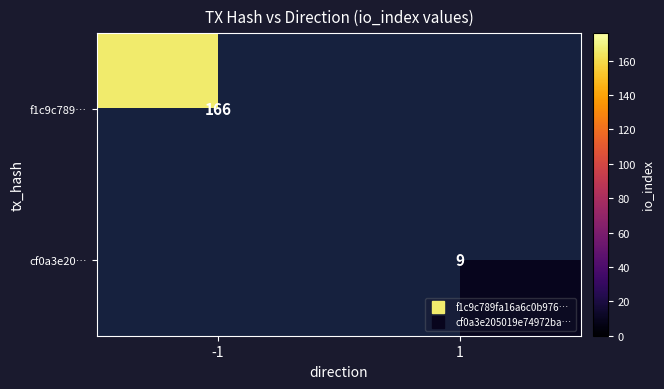

At which label is f1c9c789… closest to 166?

-1